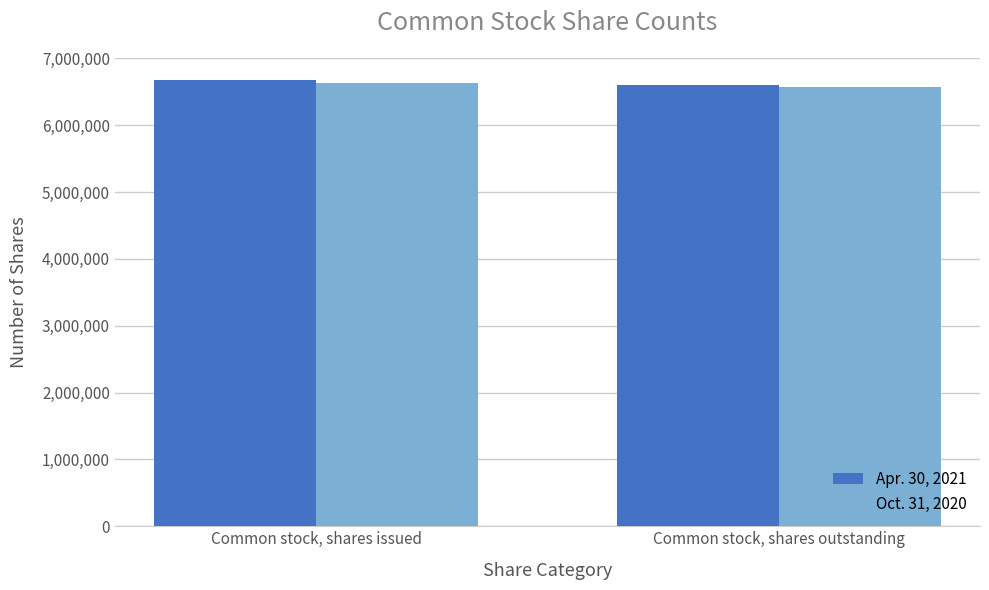

At which label does Apr. 30, 2021 reach its minimum?

Common stock, shares outstanding